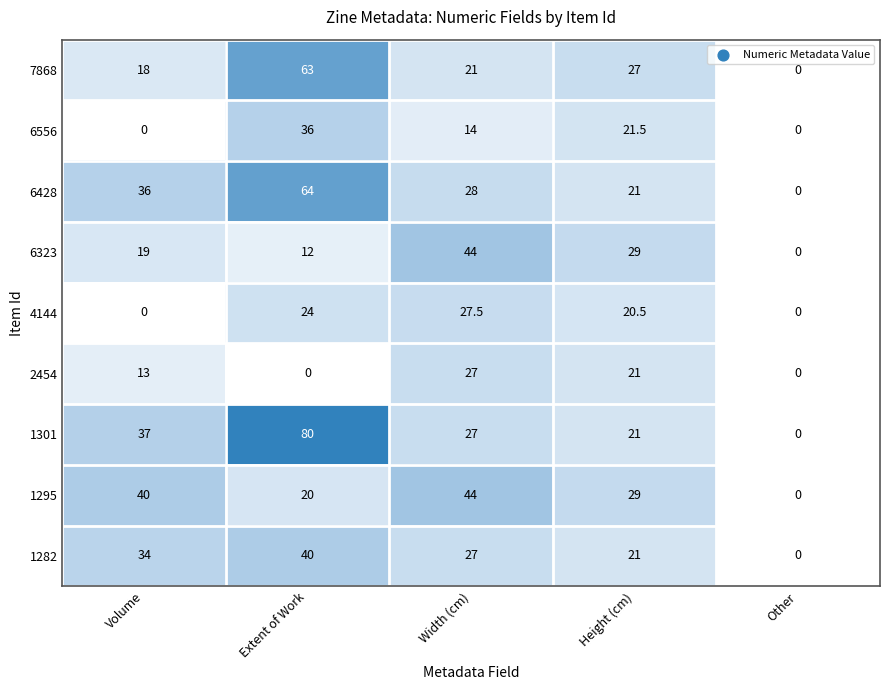

List the labels in order of 1282 value, largest first.

Extent of Work, Volume, Width (cm), Height (cm), Other